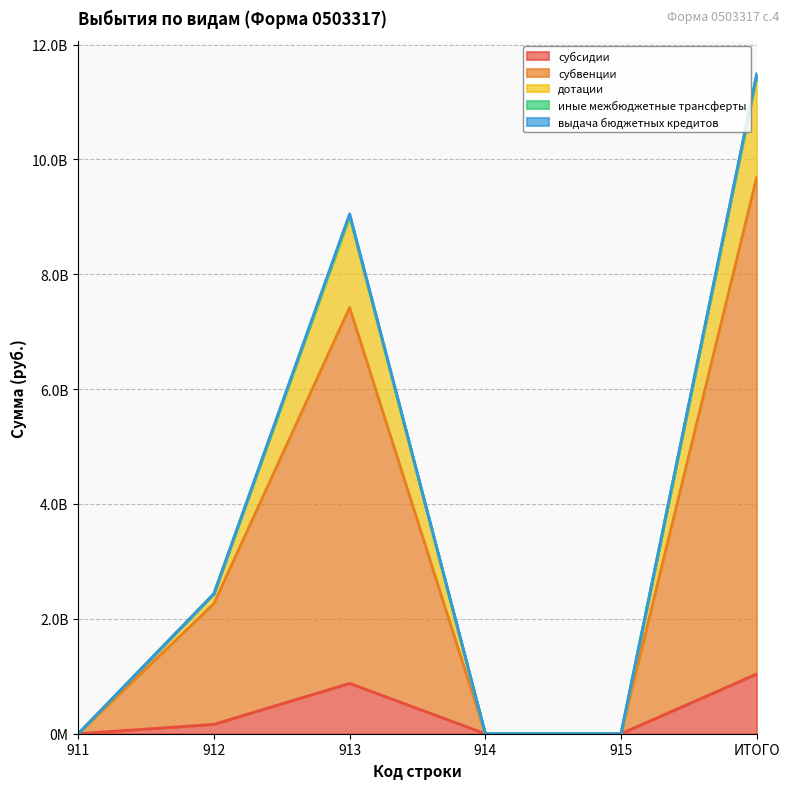

Reading left to right, transcribe all the data shown in this chart.

субсидии: 0.0	162971262.6	876823131.5	0.0	0.0	1039794394.0
субвенции: 0.0	2264896361.6	7420703498.1	0.0	0.0	9685599859.7
дотации: 0.0	2437786711.0	9052078917.0	0.0	0.0	11489865628.0